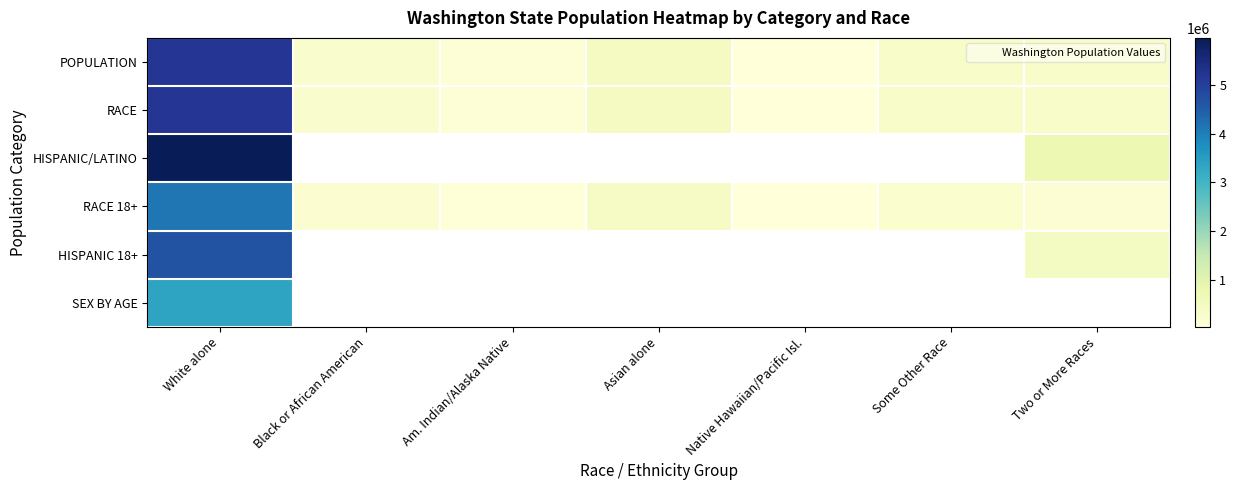

Between White alone and Asian alone, which is larger?

White alone